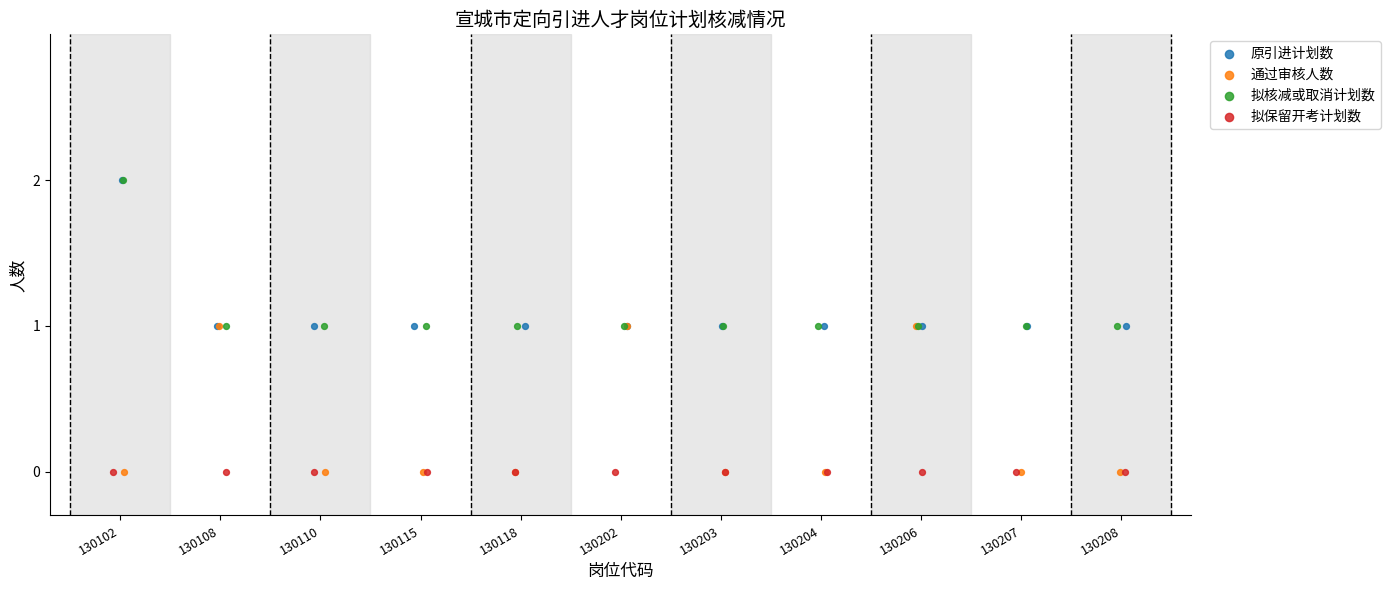

Which series has the widest spread of Y values?

原引进计划数